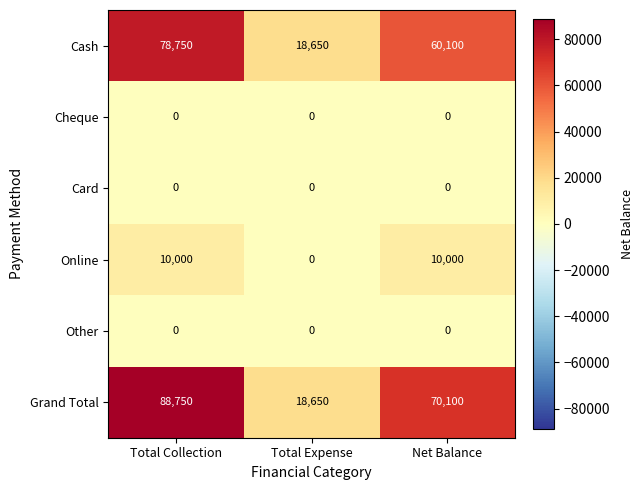

Reading left to right, list all the values displayed in this chart.

Cash: 78750	18650	60100
Cheque: 0	0	0
Card: 0	0	0
Online: 10000	0	10000
Other: 0	0	0
Grand Total: 88750	18650	70100